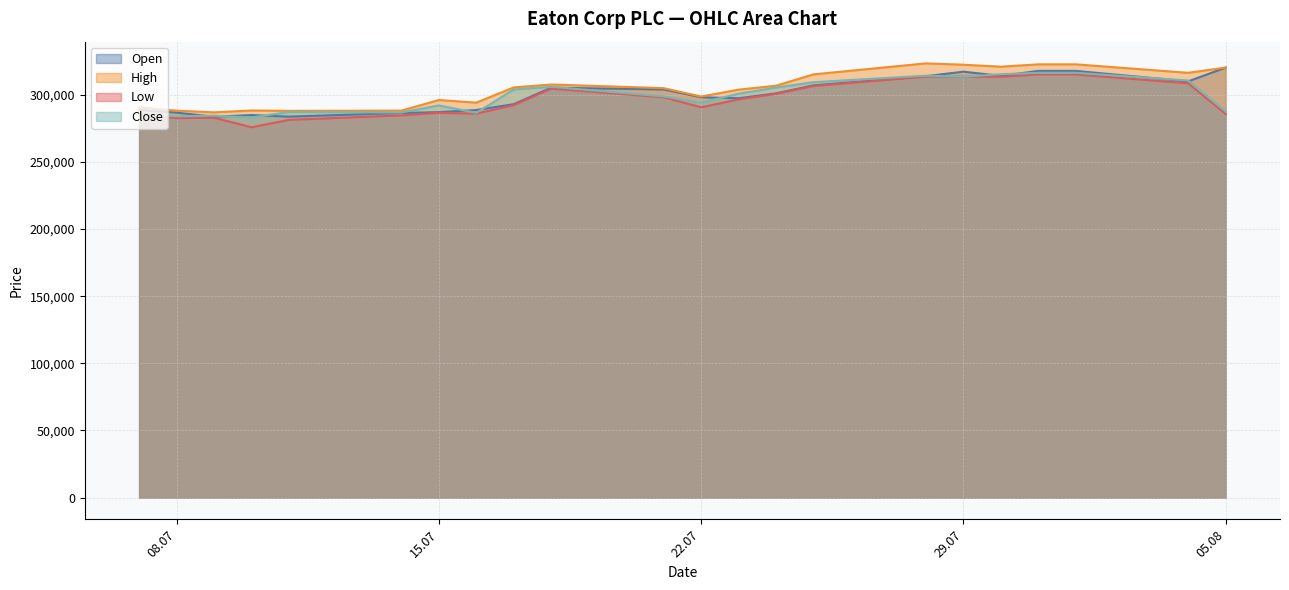

The value of High at 23.07.2025 is 182663. True or false?

False